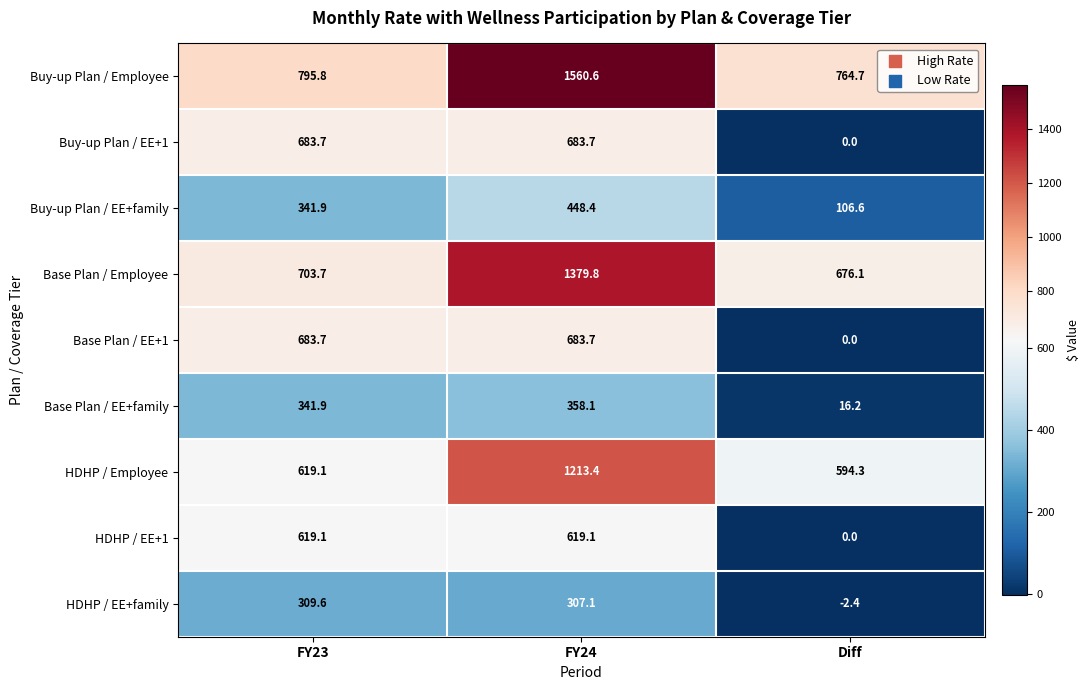

The HDHP / Employee series shows 1213.4 at FY24. True or false?

True